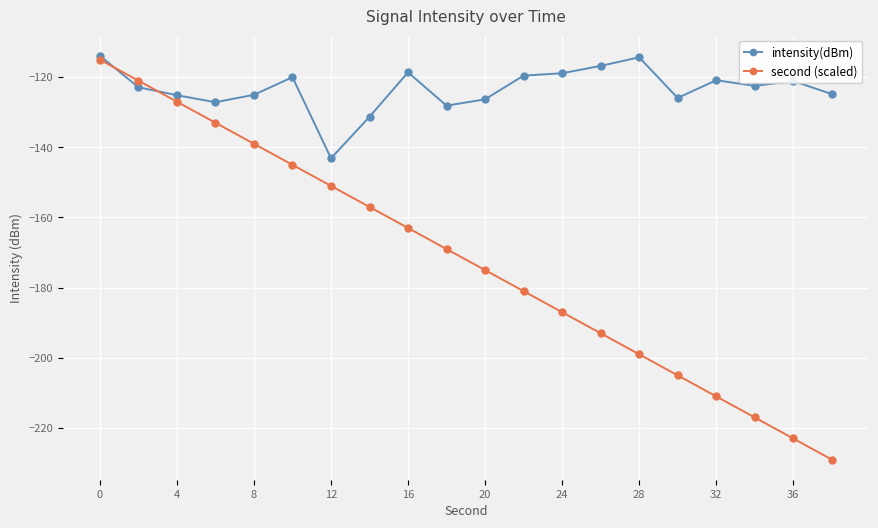

Rank the series by their average value, from lowest to highest.

second (scaled), intensity(dBm)